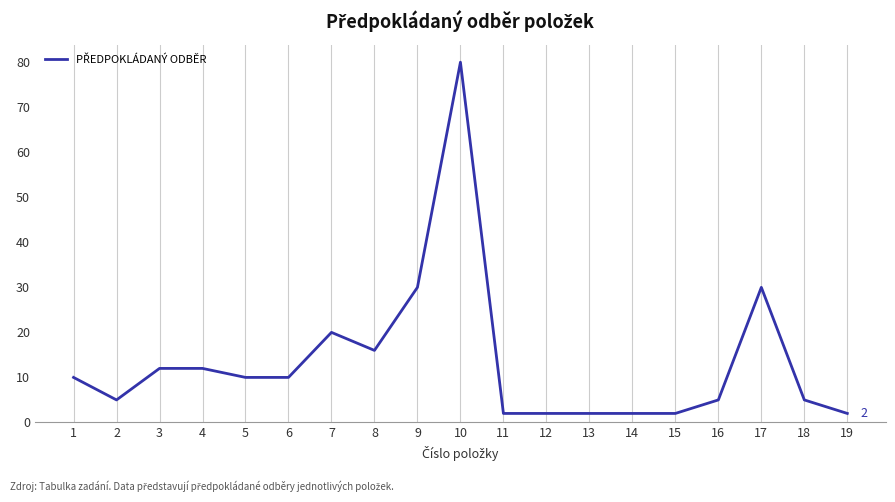

What is the sum of all values?

257